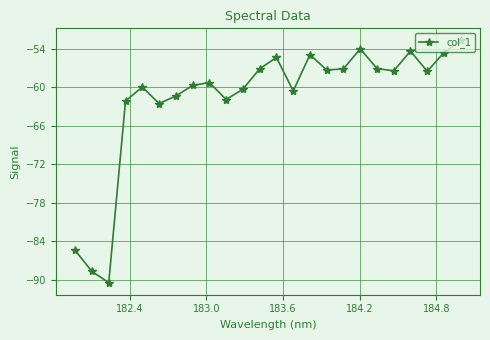

What is the difference between the maximum and minimum values?

37.7